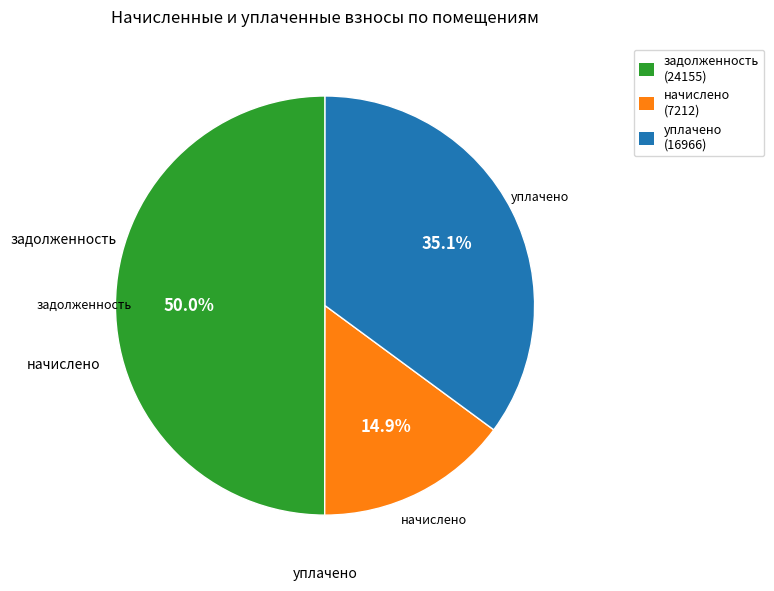

What percentage is NOT represented by начислено (7212)?

85.1%